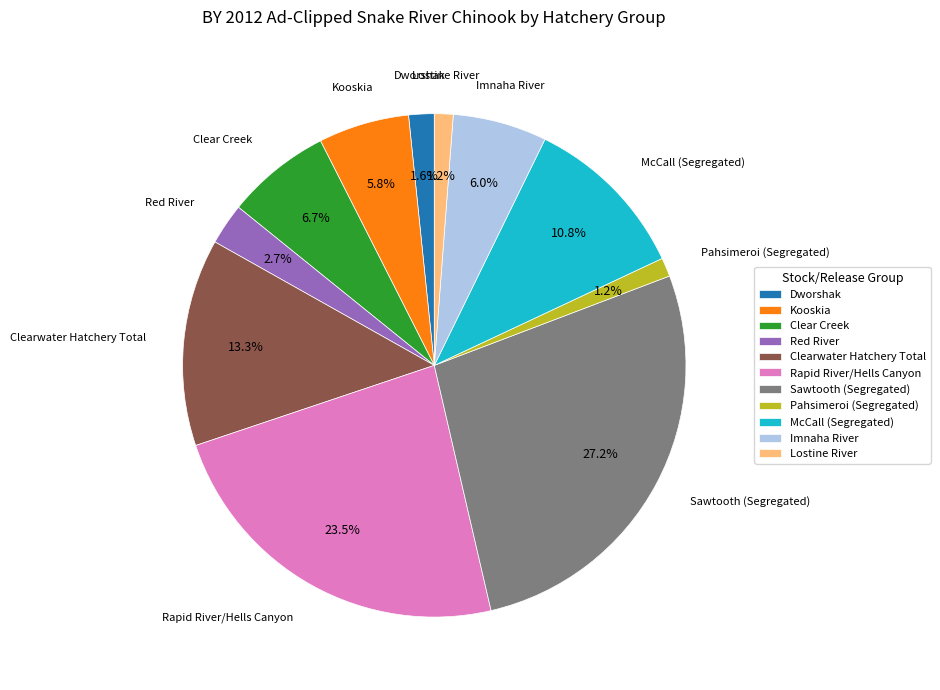

Is there any slice that represents more than half of the pie?

No